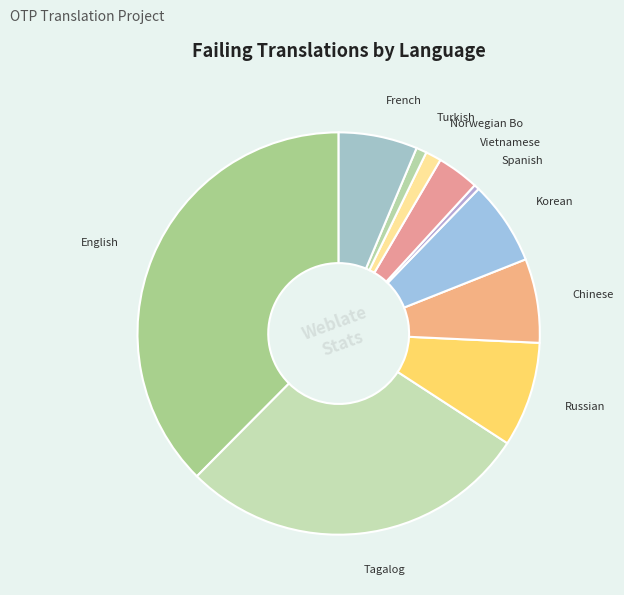

How many slices are in this pie chart?

10